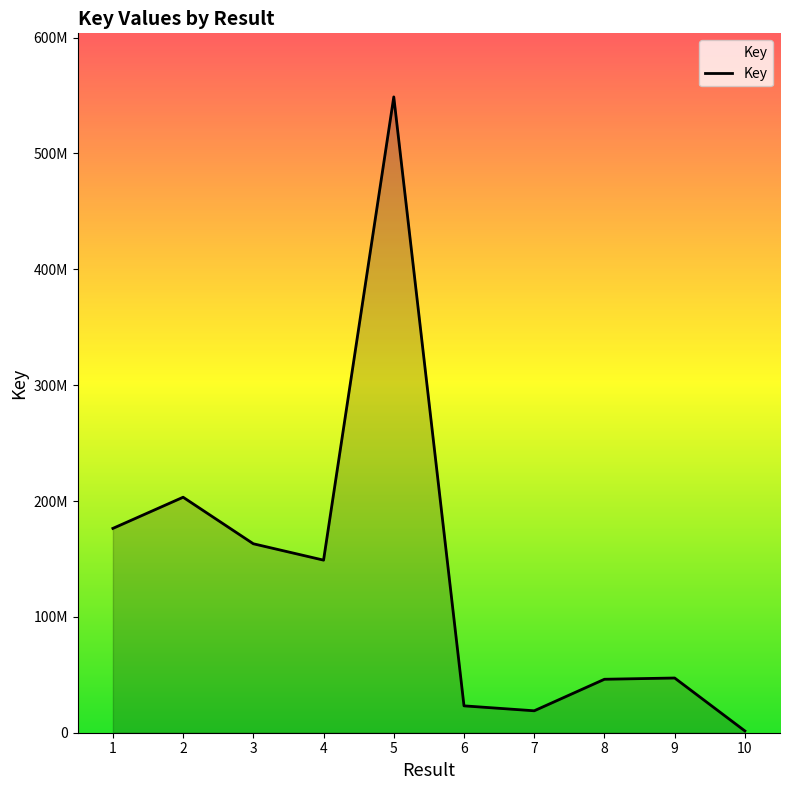

What is the average value?

137764331